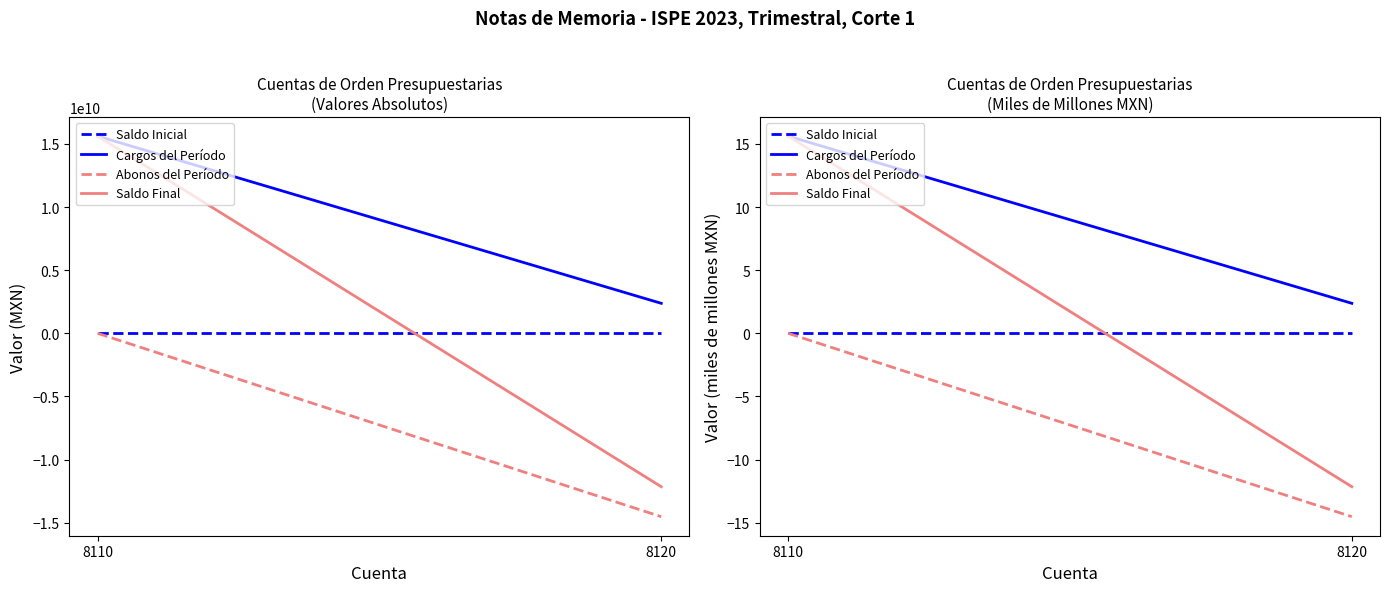

Which series has the widest spread of values?

Saldo Final